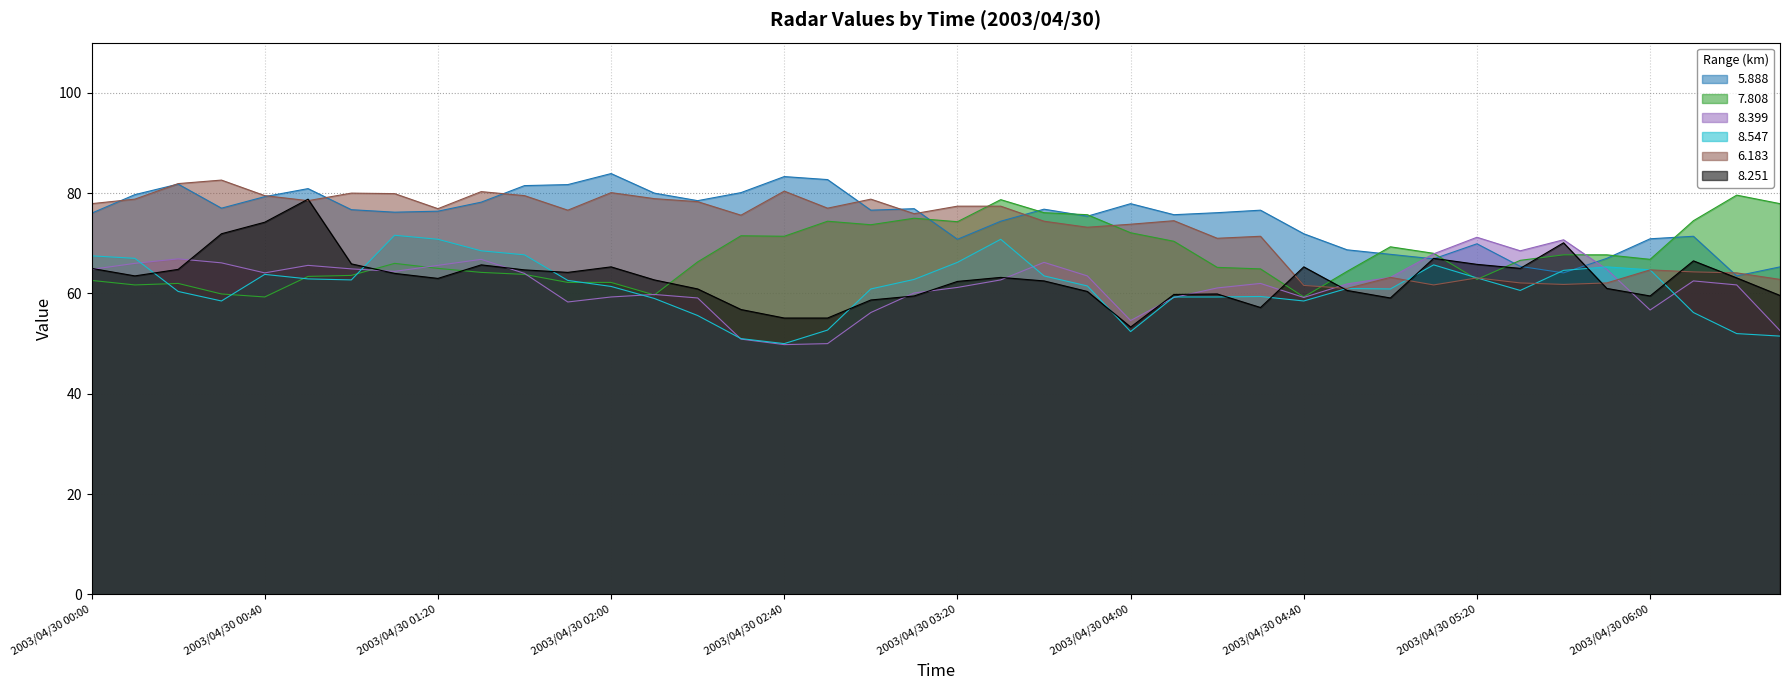

At which category is the sum across all series the highest?

2003/04/30 00:50